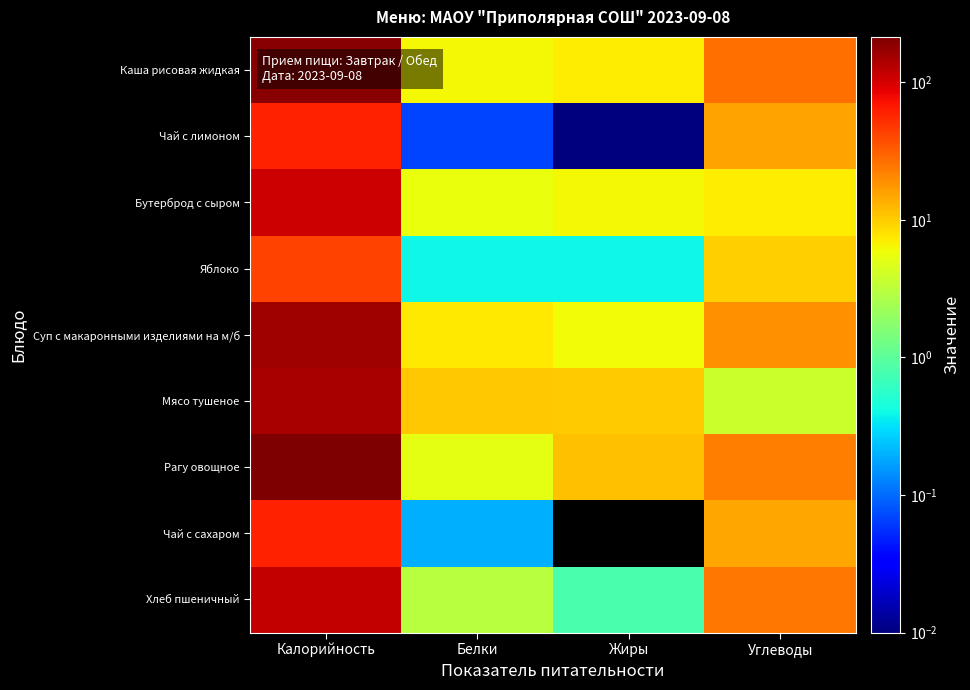

At Белки, list the series in order from smallest to largest.

Чай с лимоном, Чай с сахаром, Яблоко, Хлеб пшеничный, Рагу овощное, Бутерброд с сыром, Каша рисовая жидкая, Суп с макаронными изделиями на м/б, Мясо тушеное